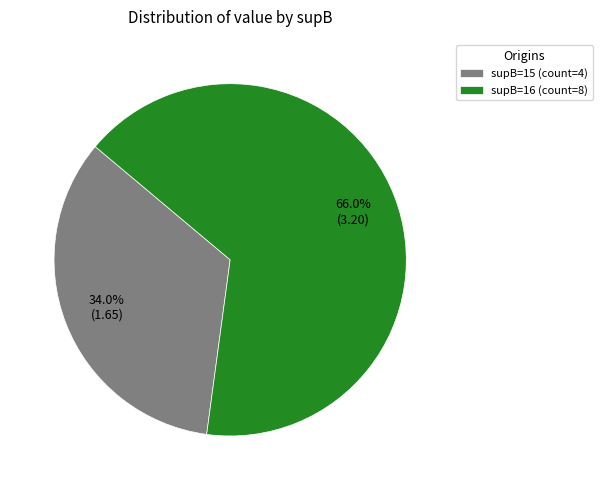

How many slices are in this pie chart?

2